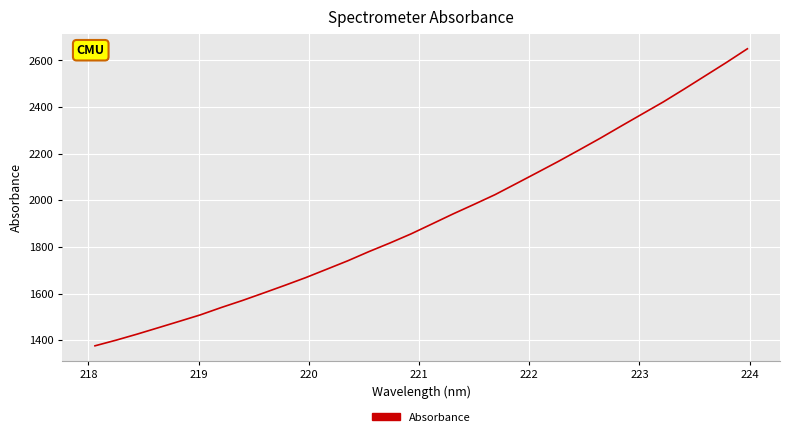

What is the maximum value shown in the chart?

2649.5